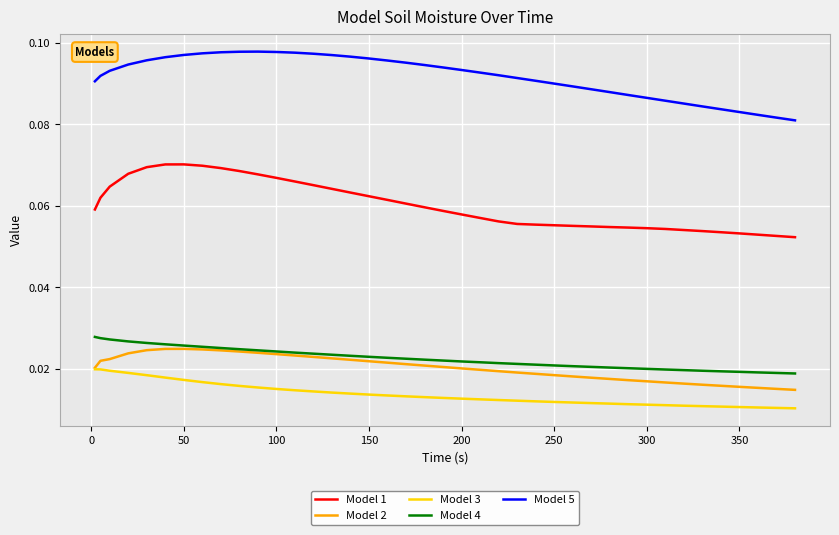

True or false: Model 3 and Model 1 intersect in this chart.

False